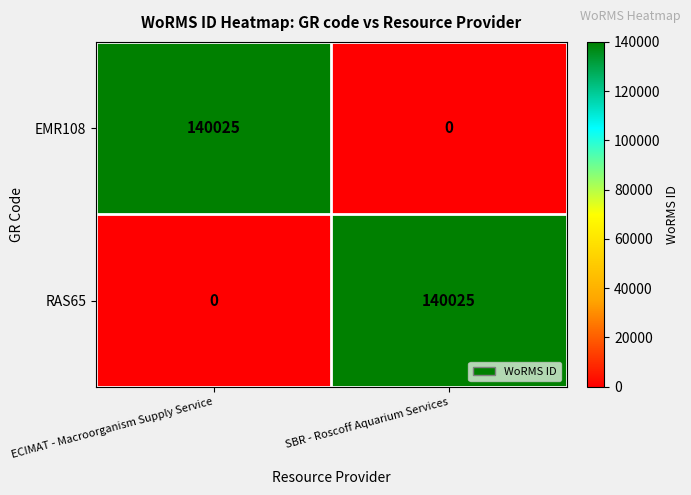

Rank the series at SBR - Roscoff Aquarium Services from highest to lowest value.

RAS65, EMR108